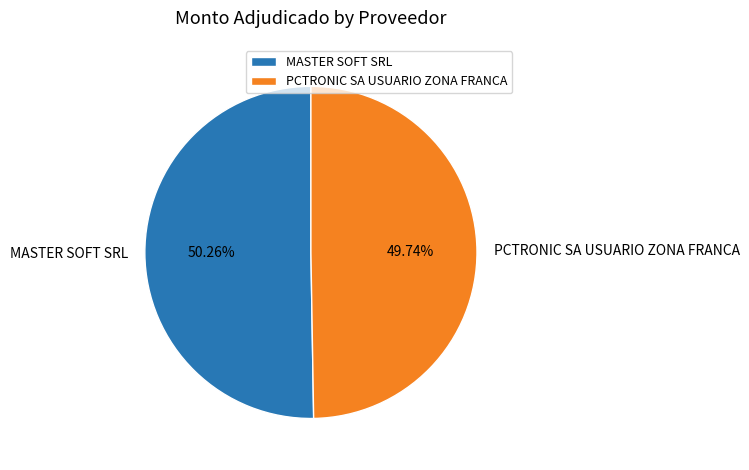

What portion of the pie excludes PCTRONIC SA USUARIO ZONA FRANCA?

50.3%